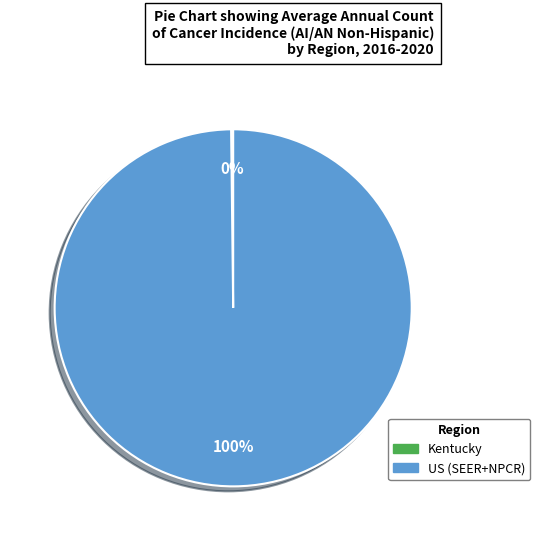

To the nearest percent, what is the average slice percentage?

50%